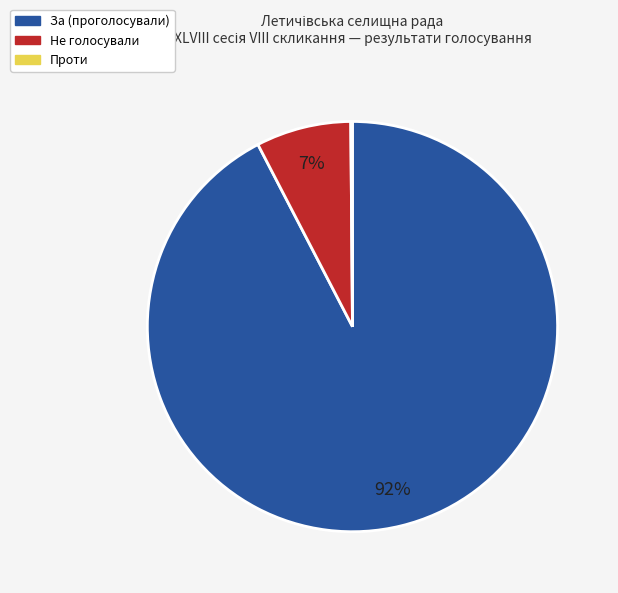

To the nearest percent, what is the average slice percentage?

33%